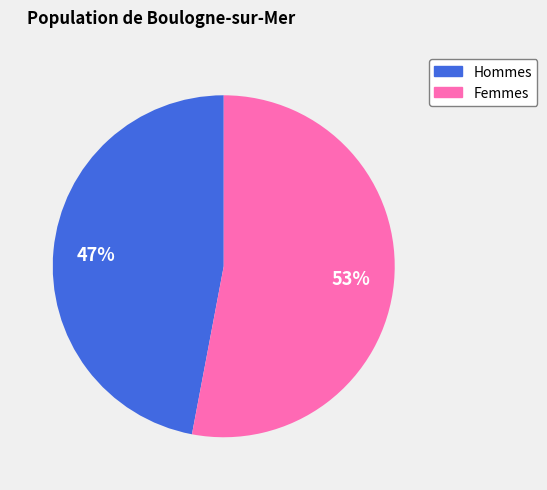

Which has a higher value, Hommes or Femmes?

Femmes